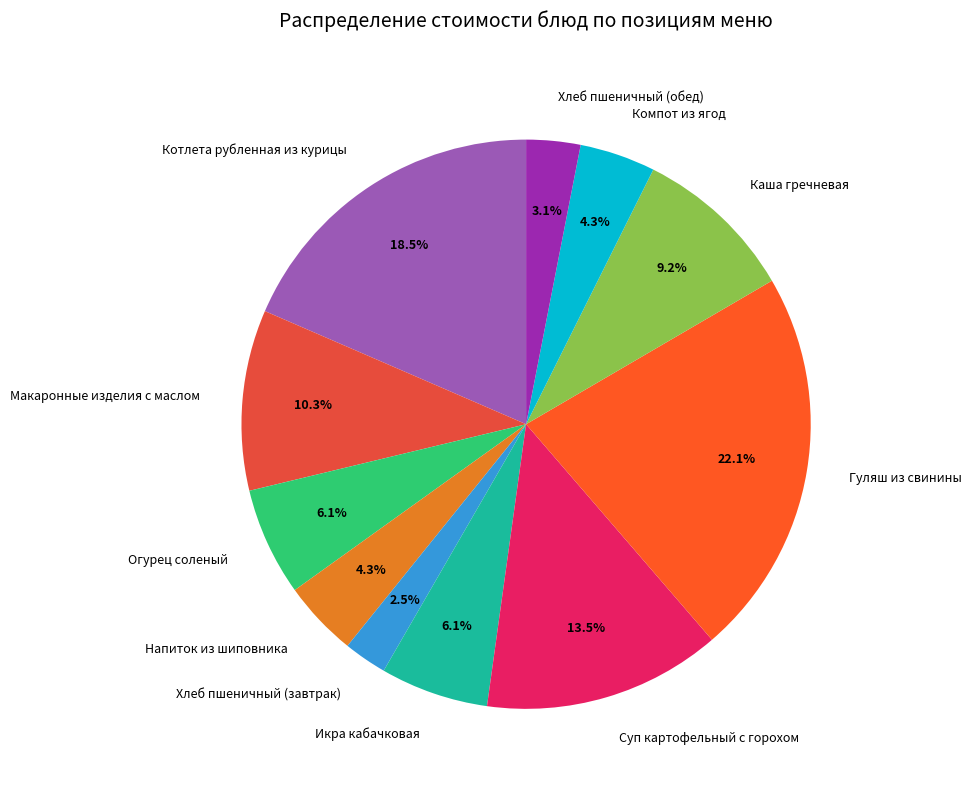

Count the number of slices in the pie.

11